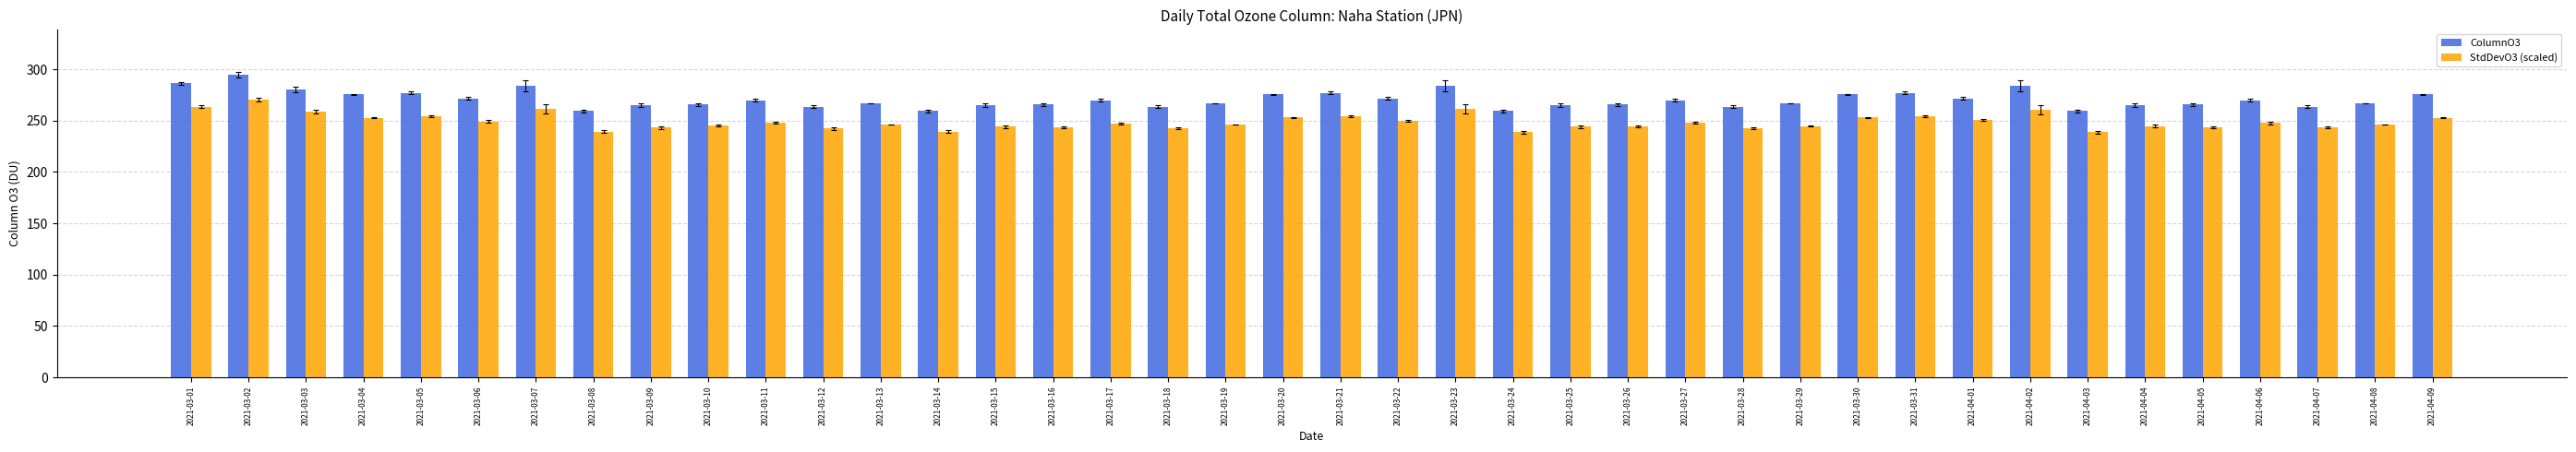

What is the average value of the ColumnO3 series?

270.5